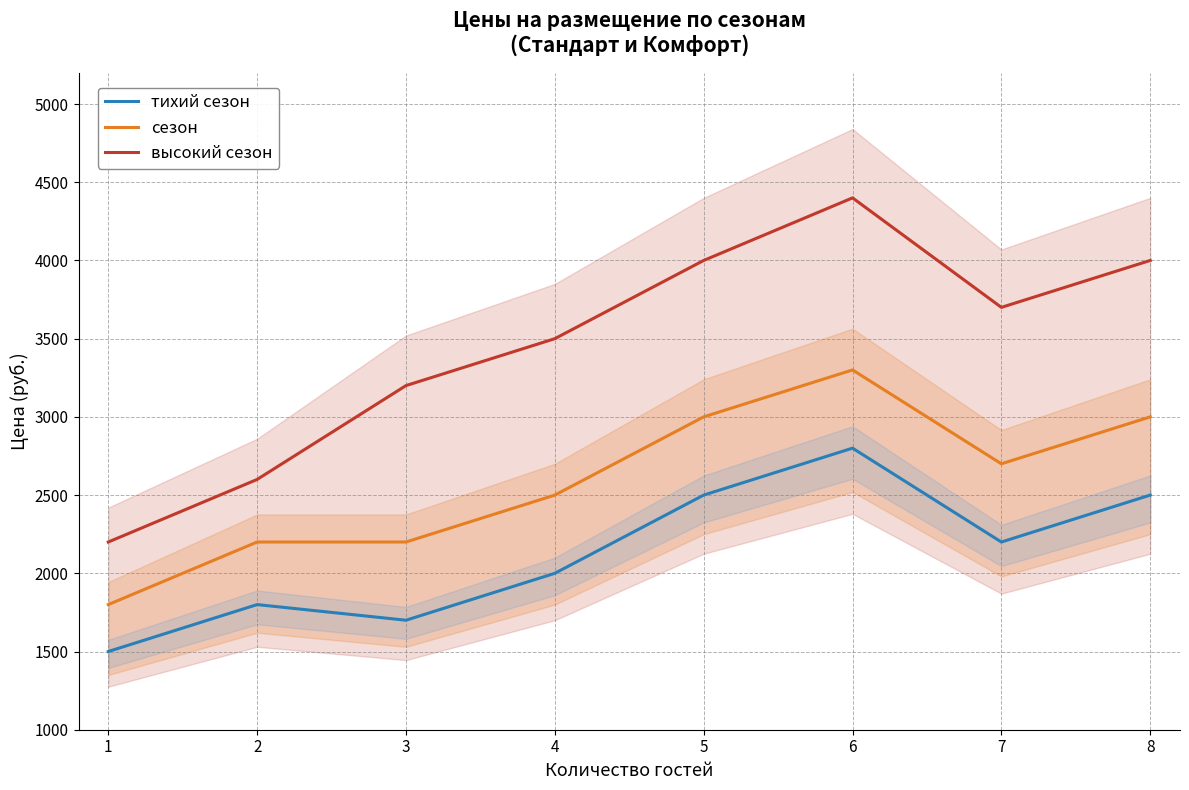

What is the value of the высокий сезон point at the 4th from the left?

3500